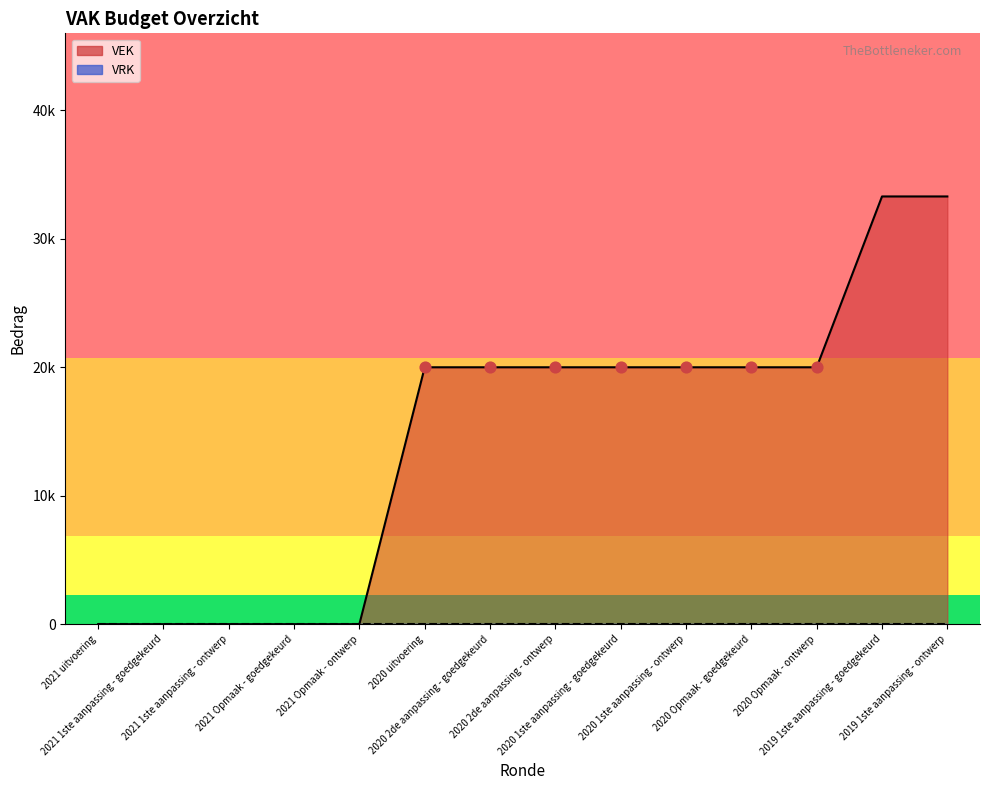

What is the change in value from 2021 1ste aanpassing - ontwerp to 2020 Opmaak - ontwerp?

+20000